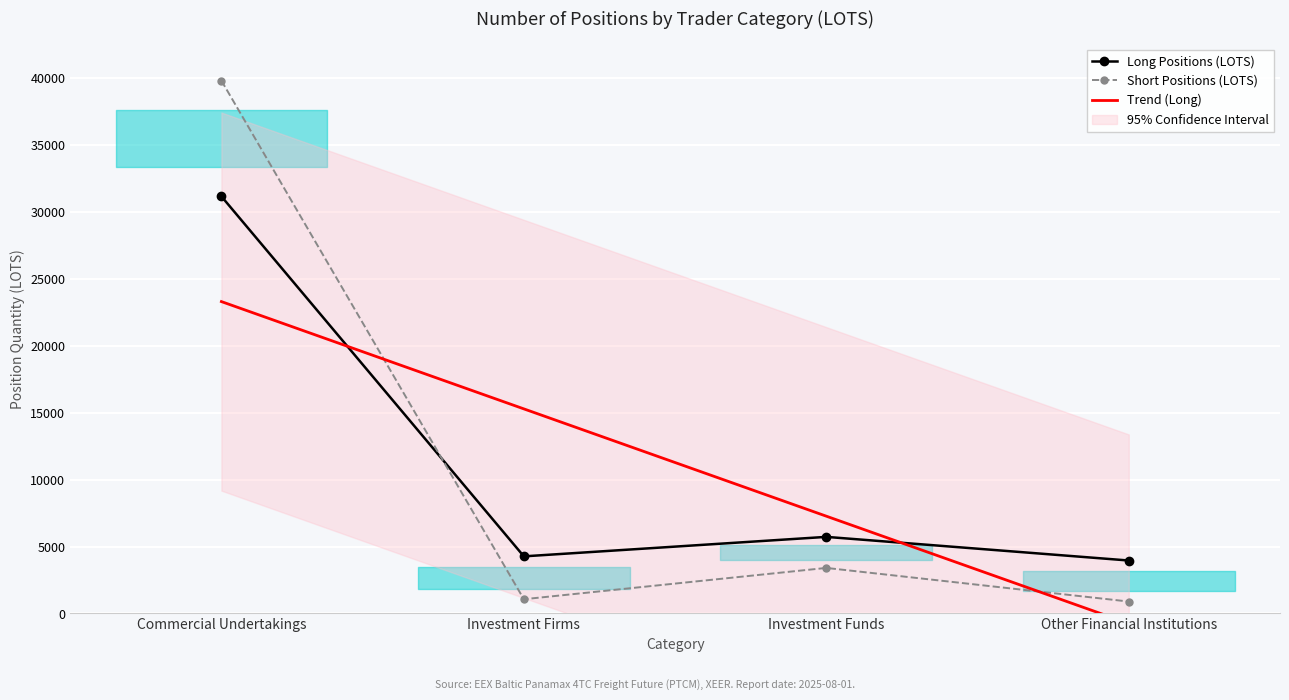

Is it true that Trend (Long) equals 7266.8 at Investment Funds?

True